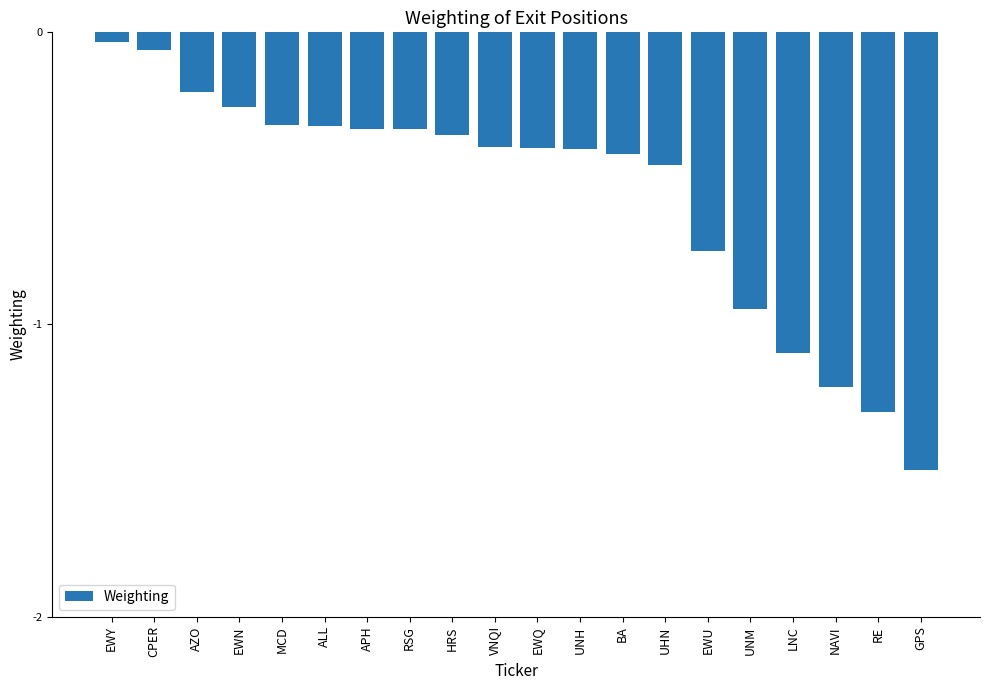

The chart shows a value of -1.5 at GPS. True or false?

True